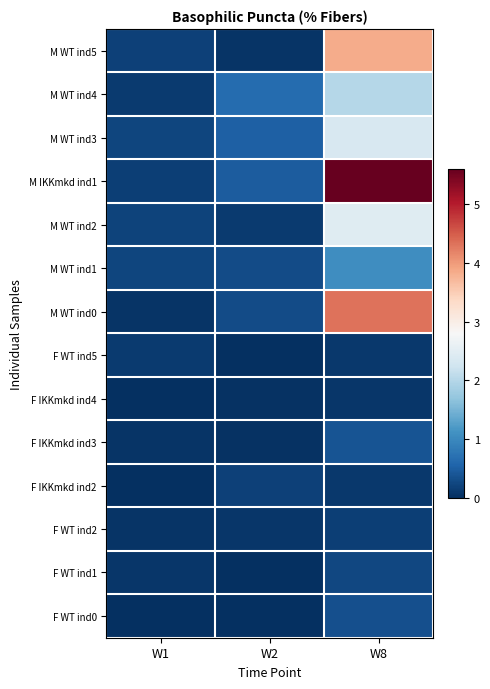

How many distinct data groups are displayed?

14